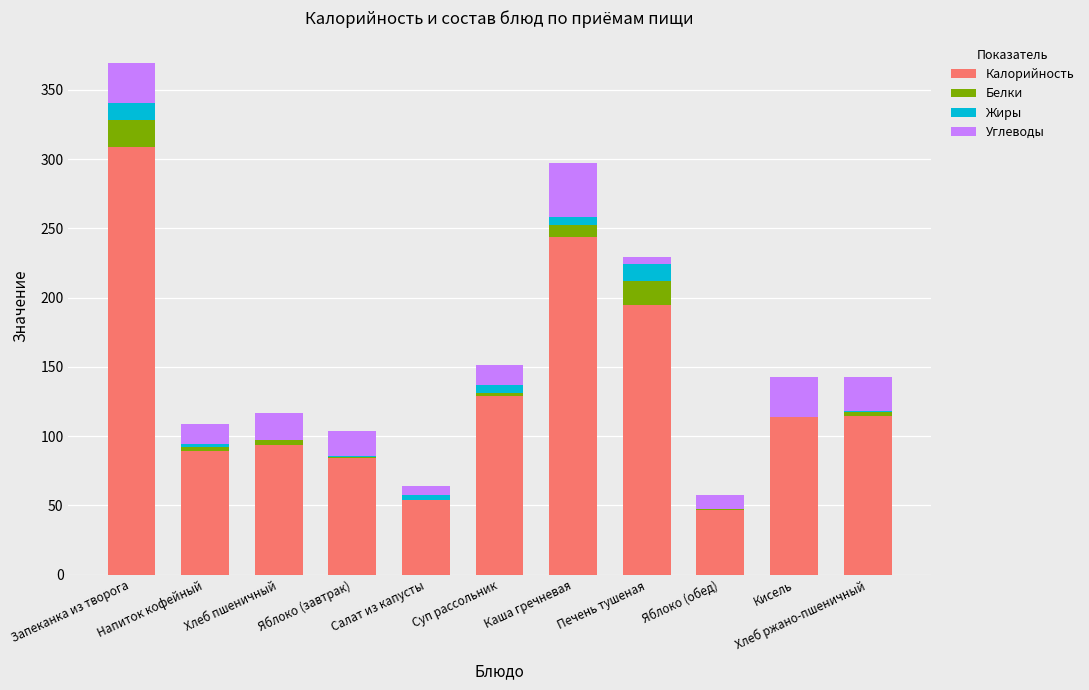

At which category is the sum across all series the highest?

Запеканка из творога